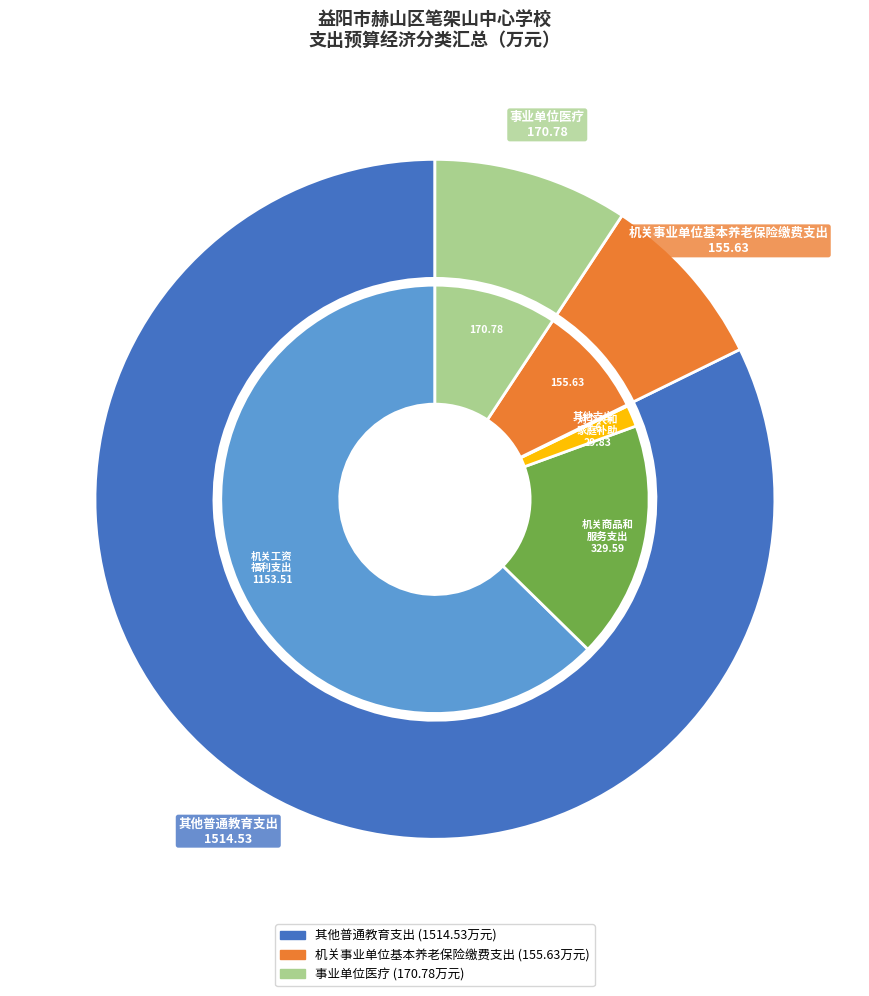

To the nearest percent, what is the average slice percentage?

33%